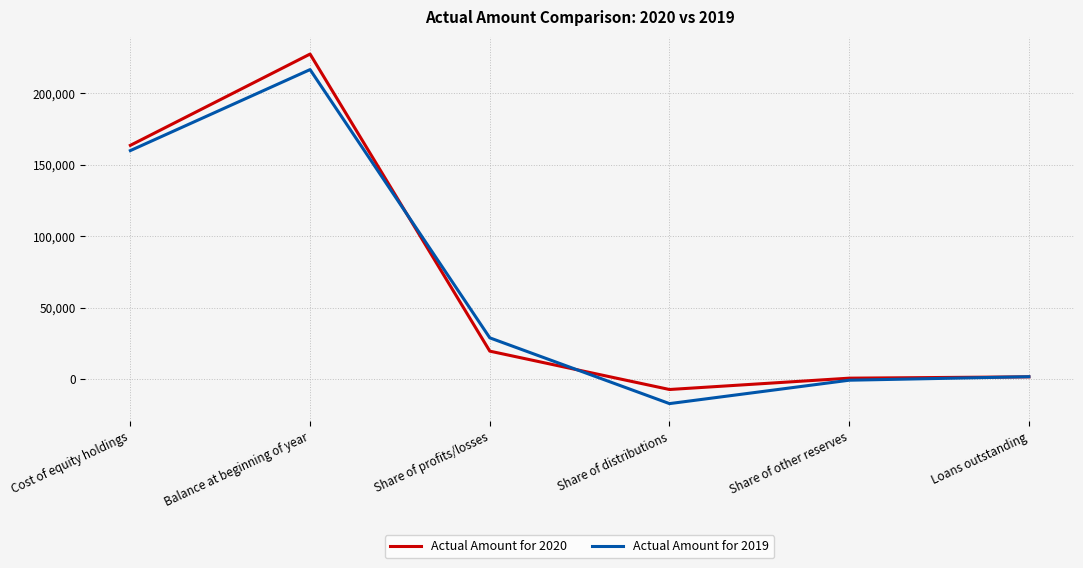

Which series changed the most between Balance at beginning of year and Share of distributions?

Actual Amount for 2020